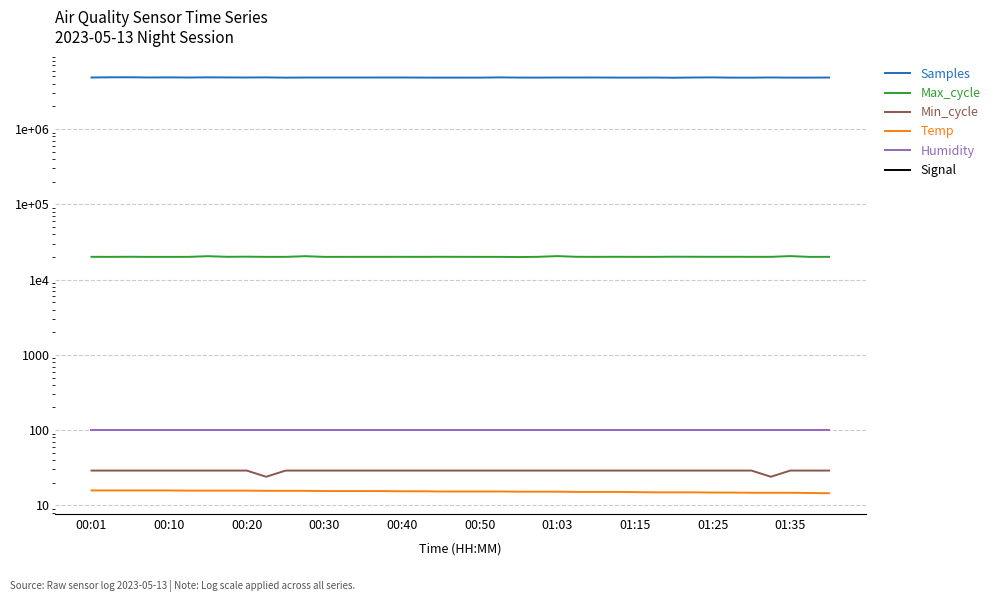

The Min_cycle series shows 41.3 at 01:03. True or false?

False